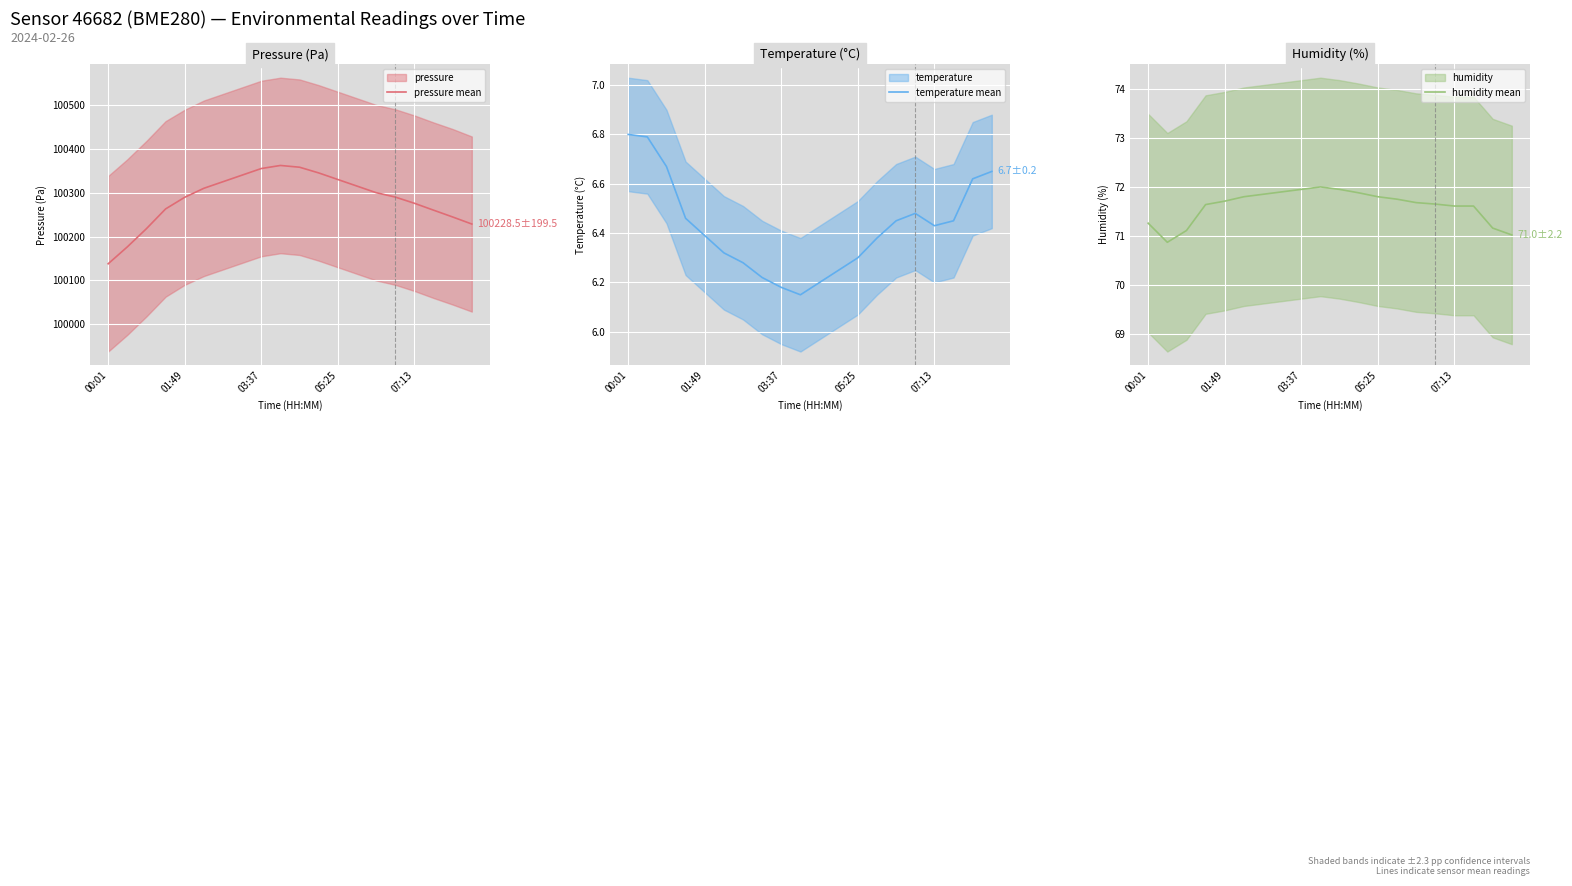

At which category does pressure mean reach its first local peak?

9